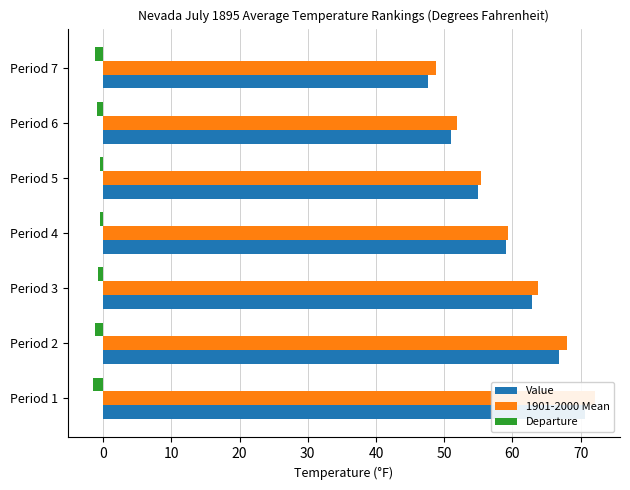

Reading left to right, what are all the values shown in this chart?

Value: 70.6	66.8	62.9	59.0	54.9	51.0	47.6
1901-2000 Mean: 72.1	68.0	63.7	59.4	55.4	51.9	48.8
Departure: -1.5	-1.2	-0.8	-0.4	-0.5	-0.9	-1.2